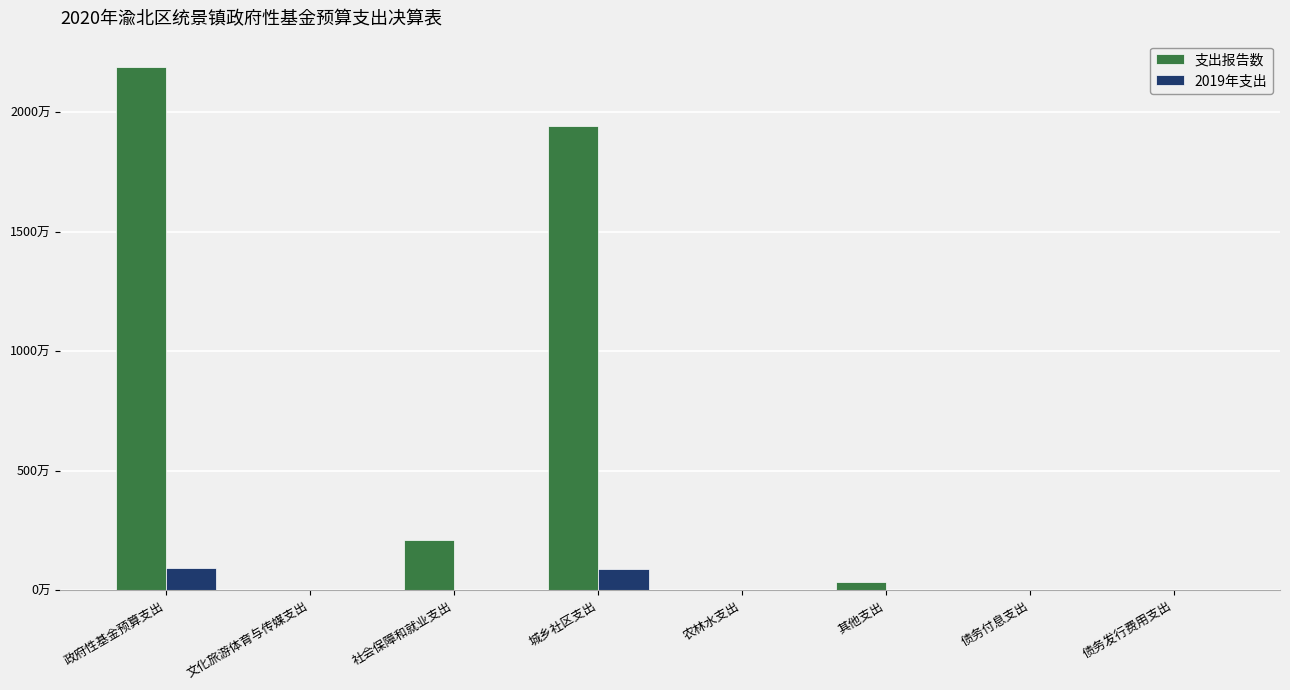

What is the spread (max minus min) of values at 政府性基金预算支出?

20962253.9